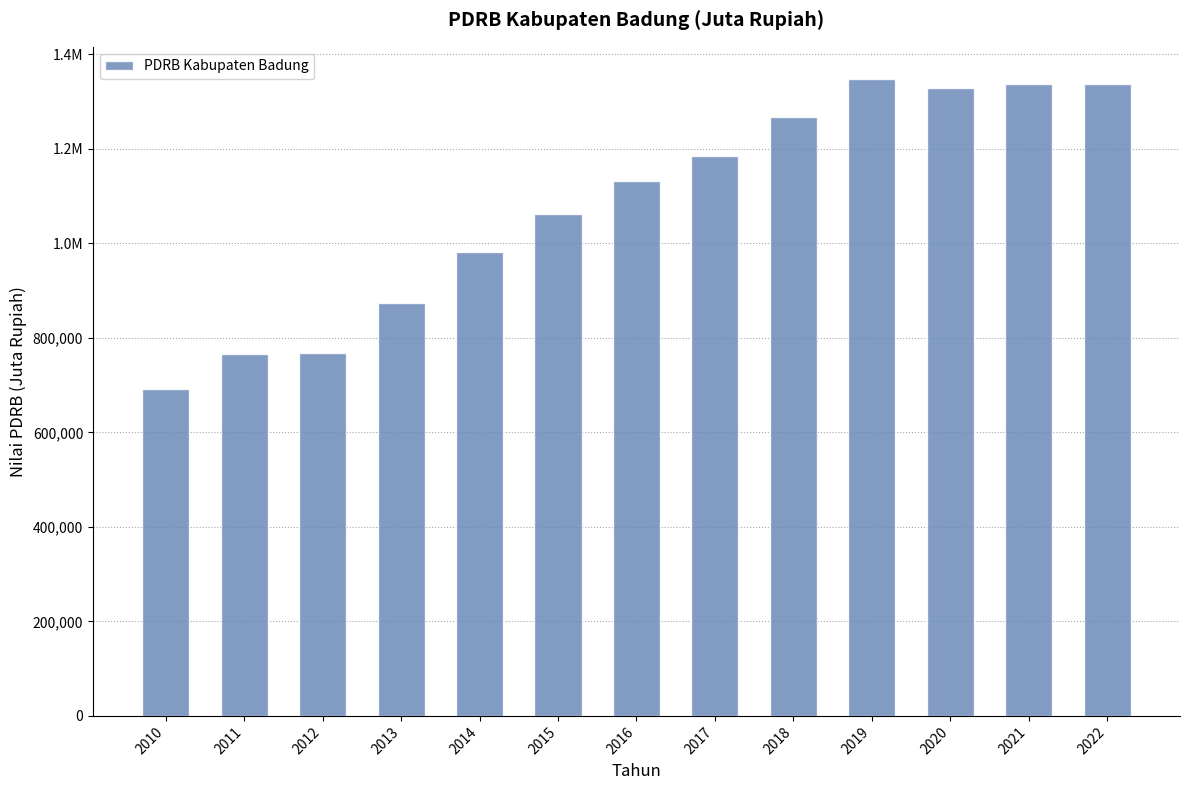

List the labels in order of value, largest first.

2019, 2022, 2021, 2020, 2018, 2017, 2016, 2015, 2014, 2013, 2012, 2011, 2010